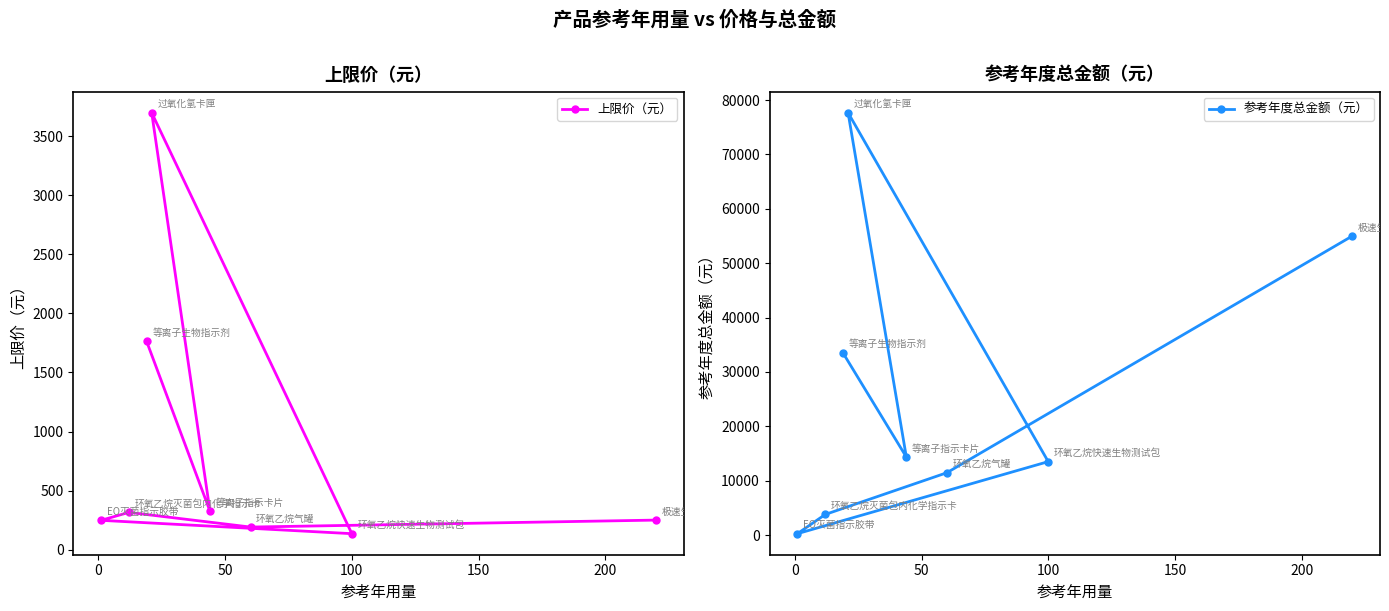

How many interior local valleys does the 参考年度总金额（元） series have?

2